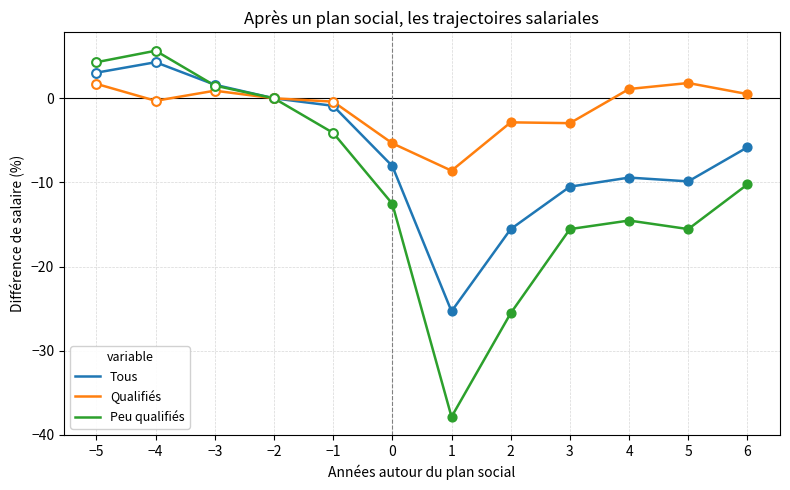

What is the total value across all series at −4?

9.6